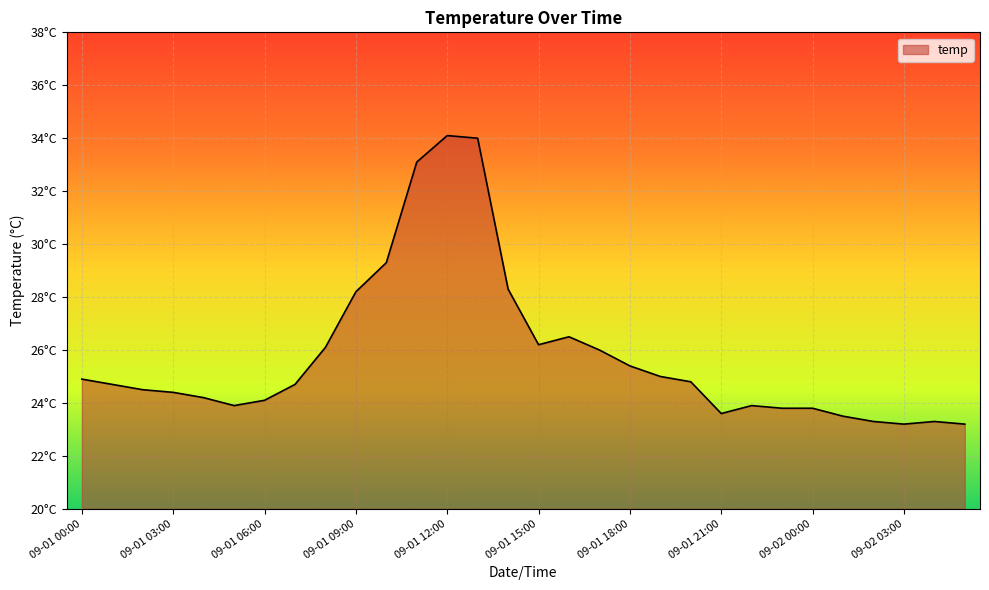

What is the minimum value shown in the chart?

23.2